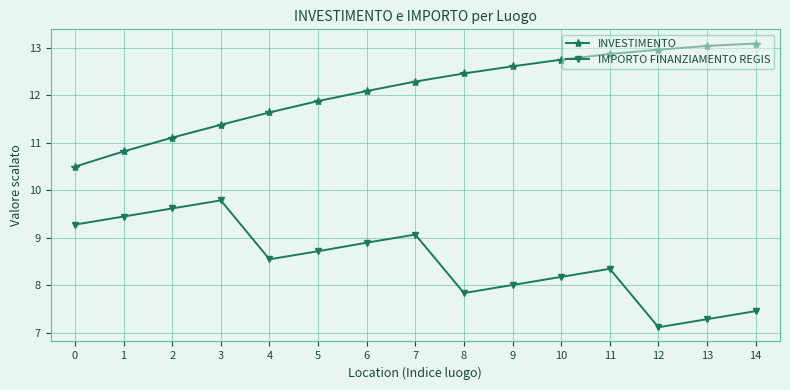

True or false: INVESTIMENTO has more than 1 points higher than both neighbors.

False